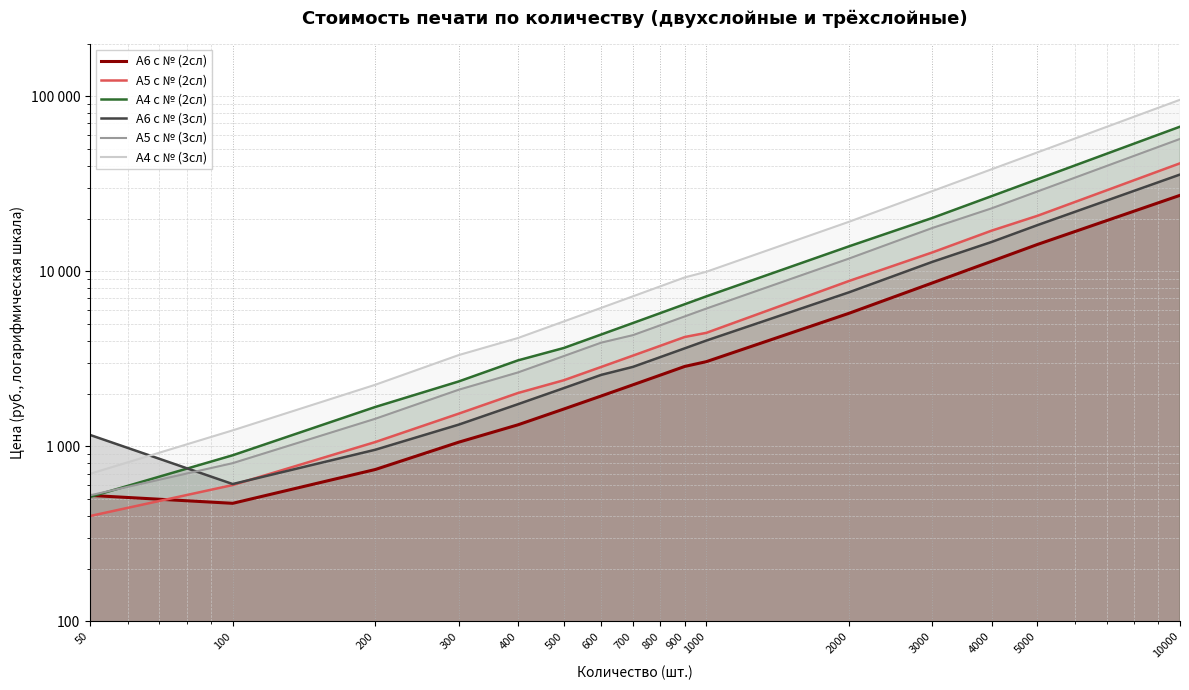

Which has a higher value, 5000 or 800?

5000